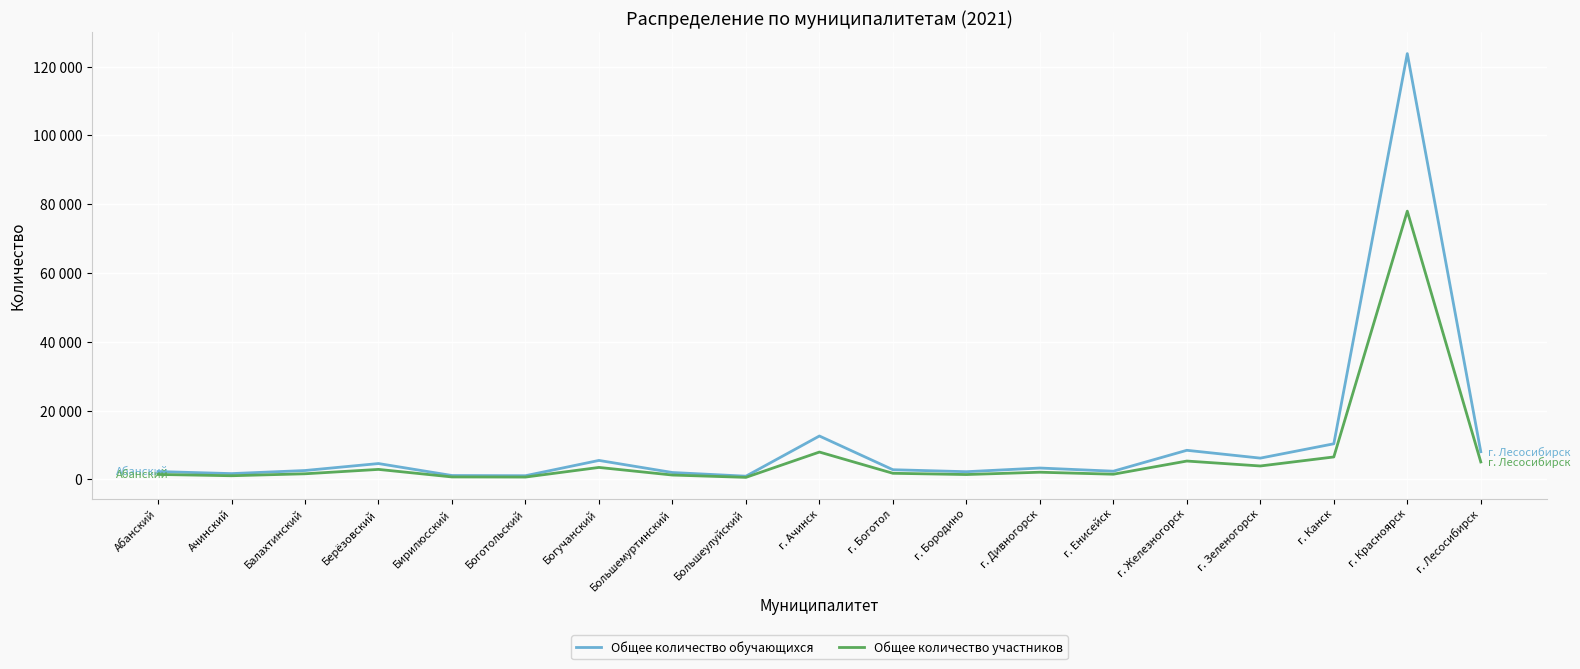

What is the highest value of the Общее количество обучающихся series?

123764.0